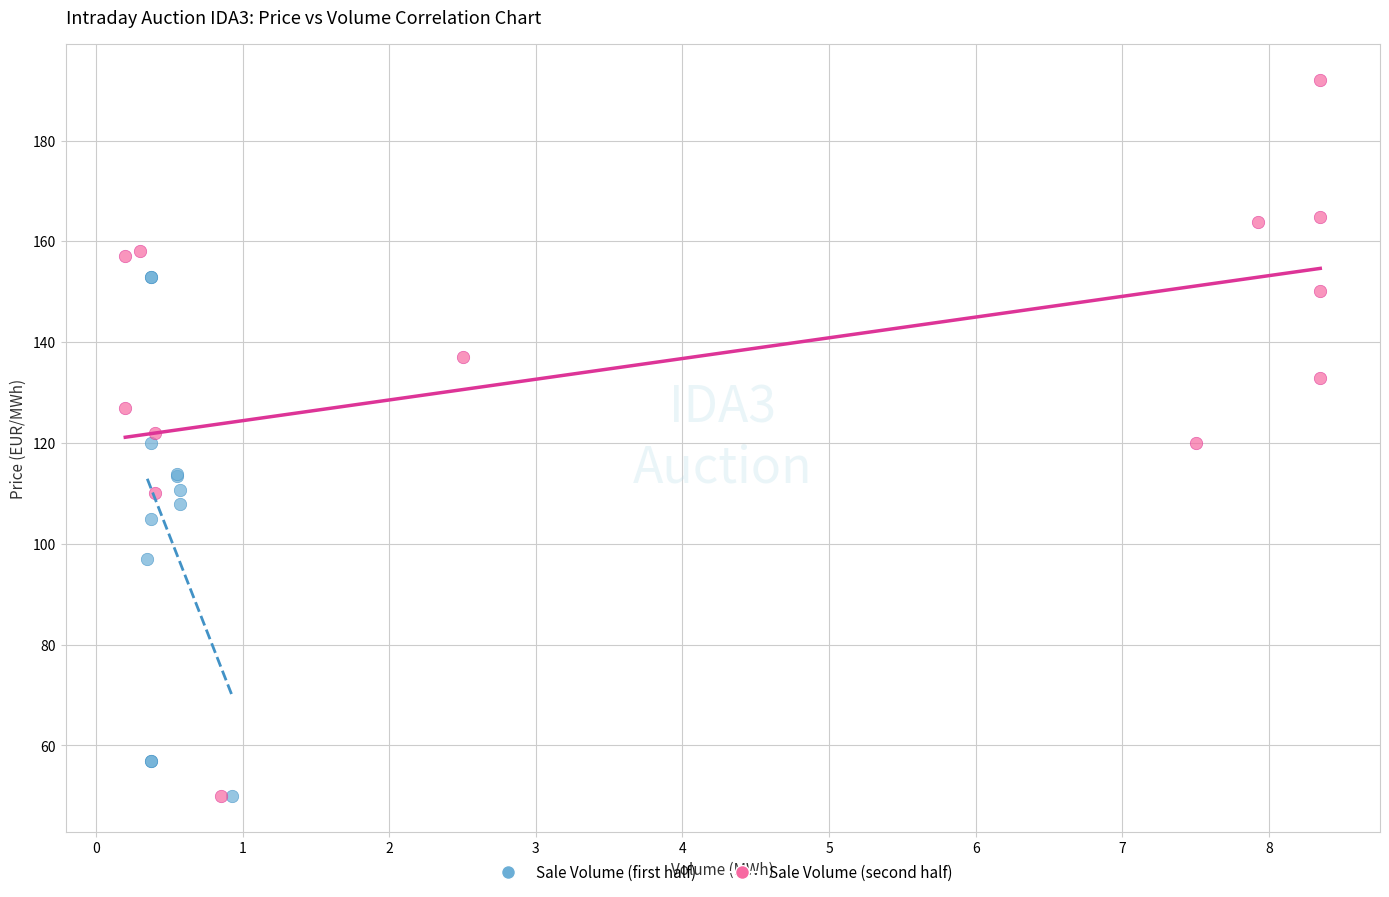

Which series contains the highest Y value?

Sale Volume (second half)